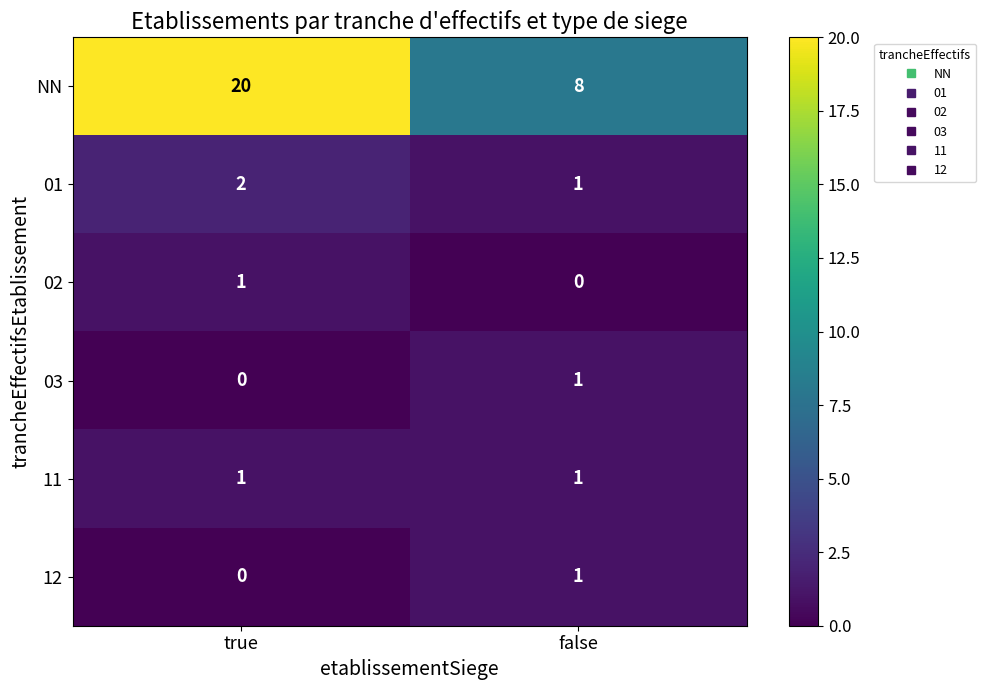

What is the total value across all series at true?

24